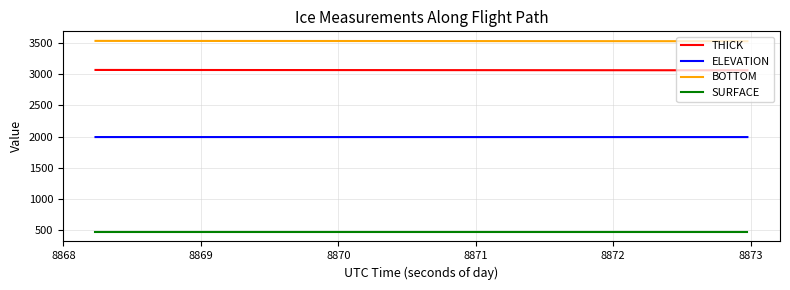

True or false: ELEVATION and SURFACE cross at least once.

False